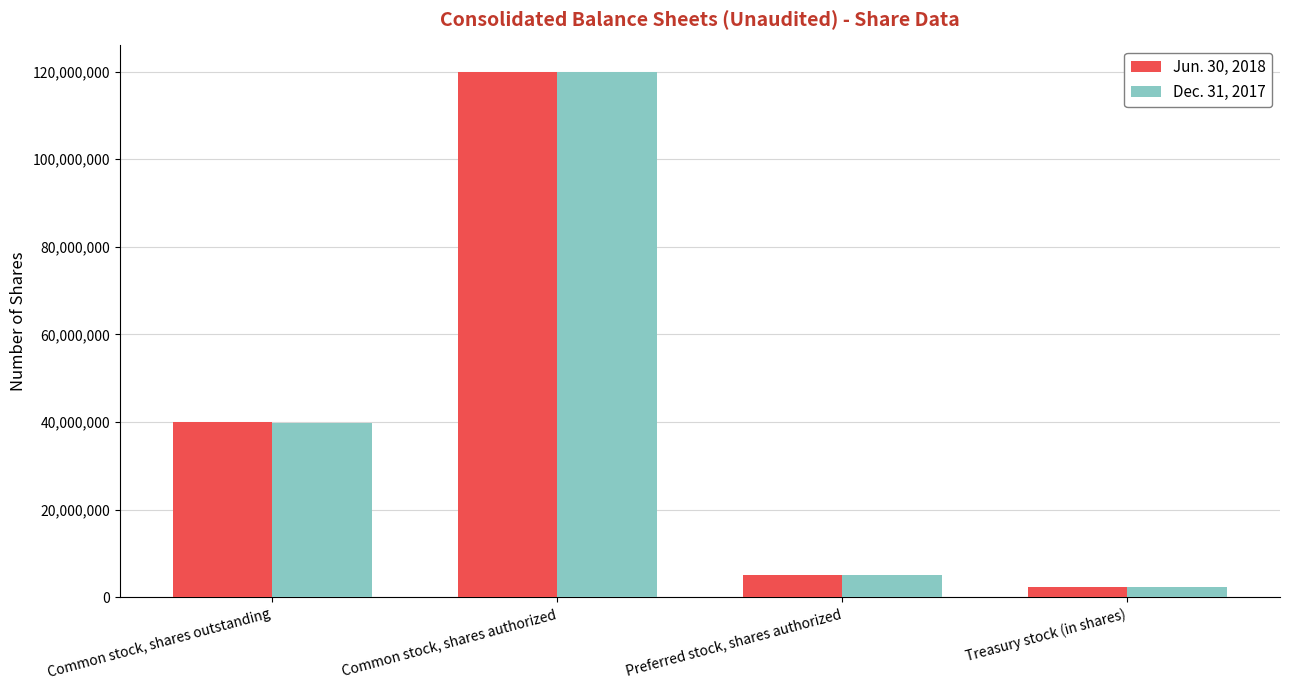

What is the label of the 3rd bar from the right?

Common stock, shares authorized